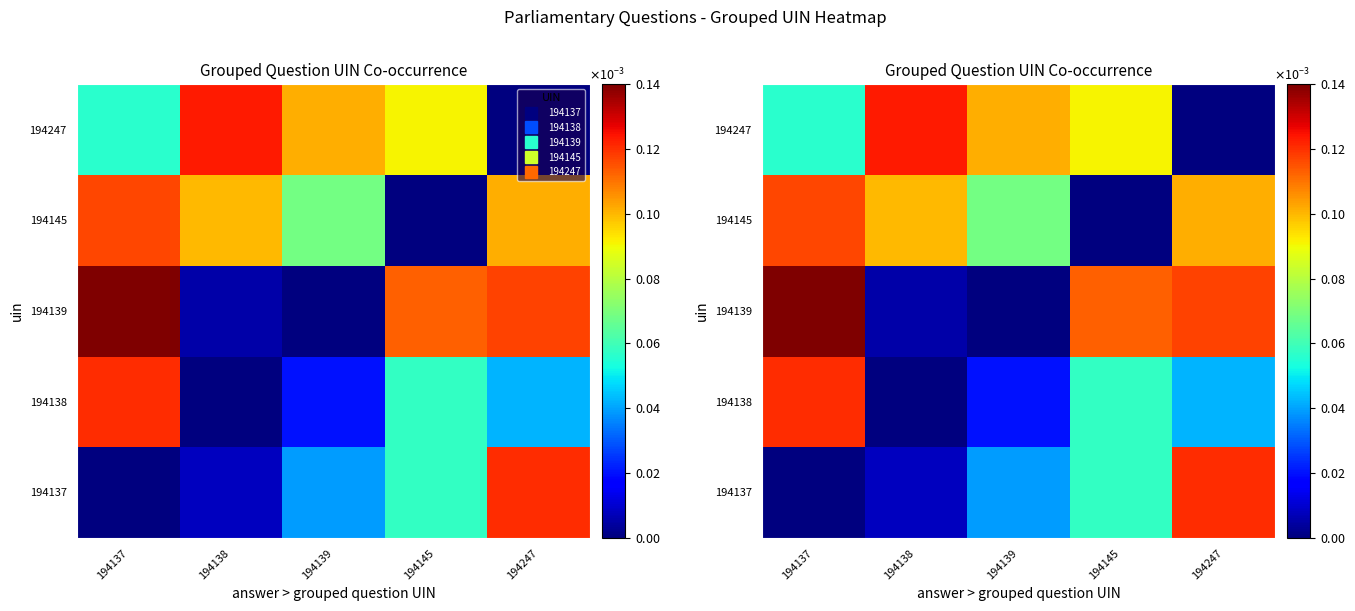

At which category does the chart reach its peak across all series?

194137